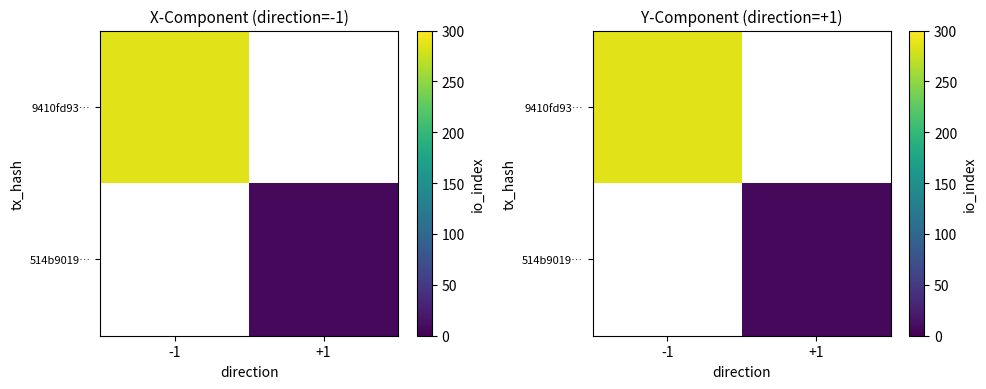

Read the 514b9019… value at +1.

7.0